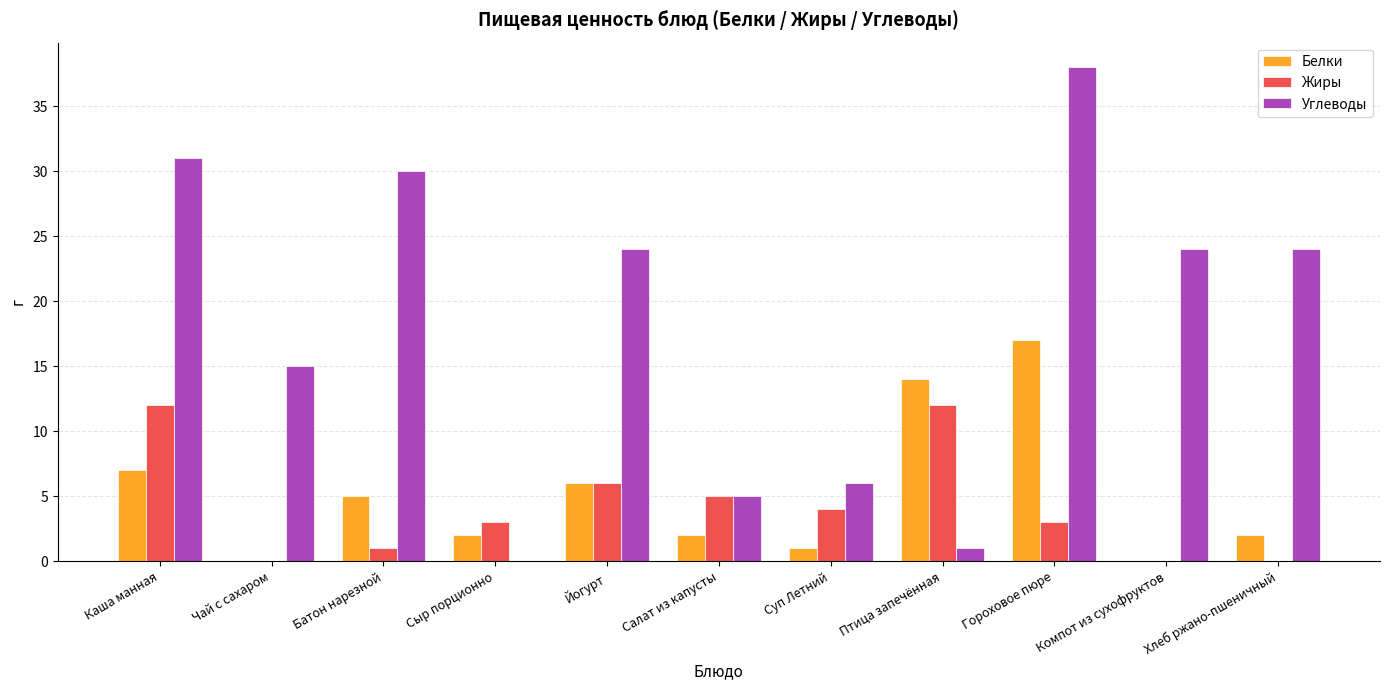

Are the bars horizontal?

No